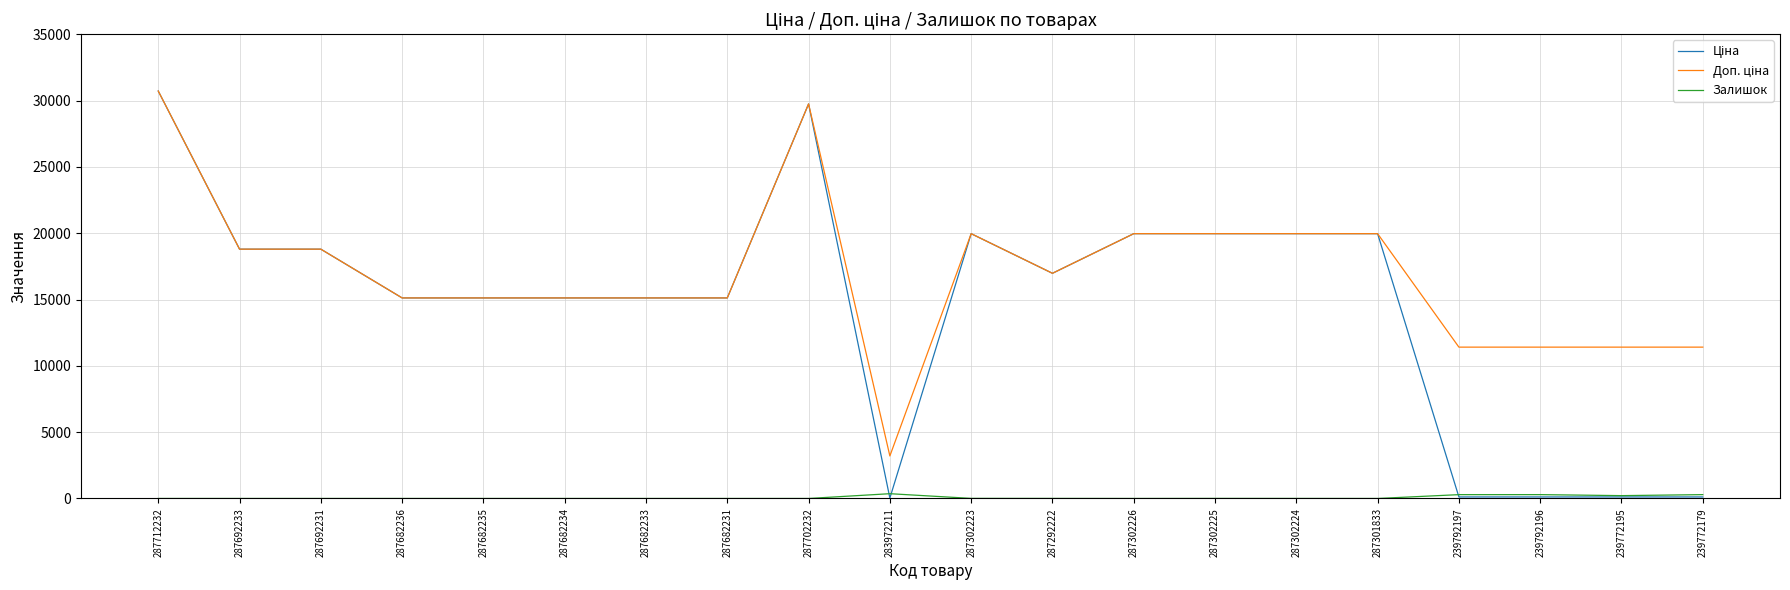

What is the difference between the highest and lowest values at 287682235?

15120.0